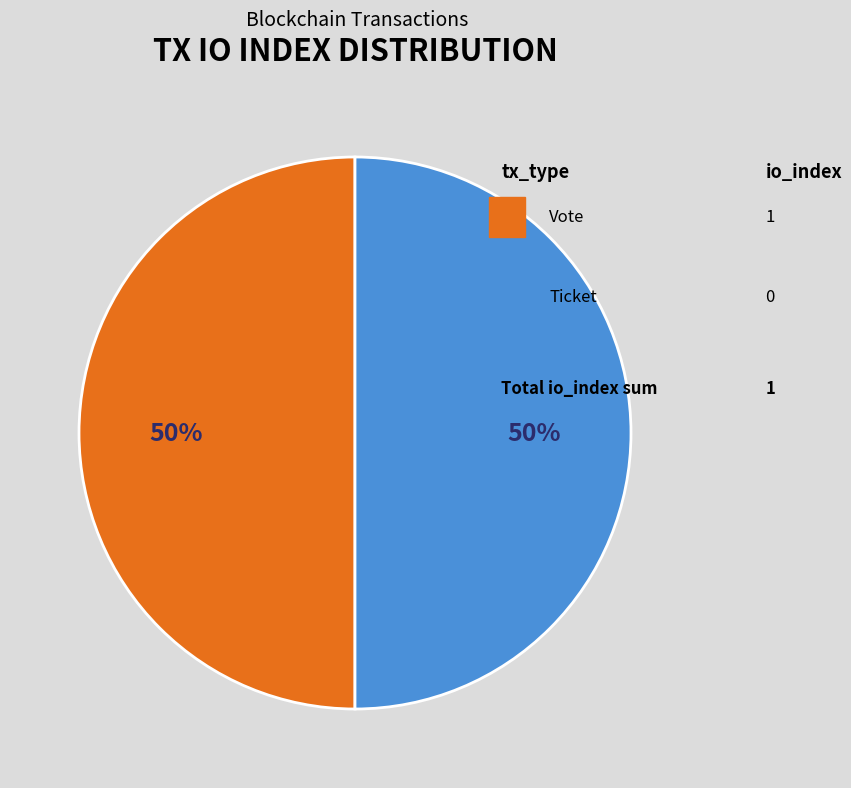

To the nearest percent, what is the average slice percentage?

50%